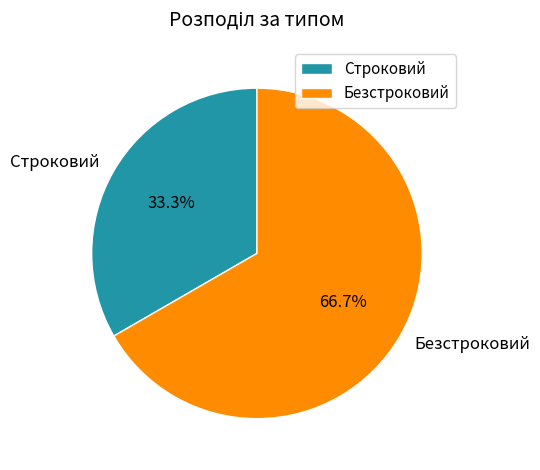

Which has a higher value, Строковий or Безстроковий?

Безстроковий